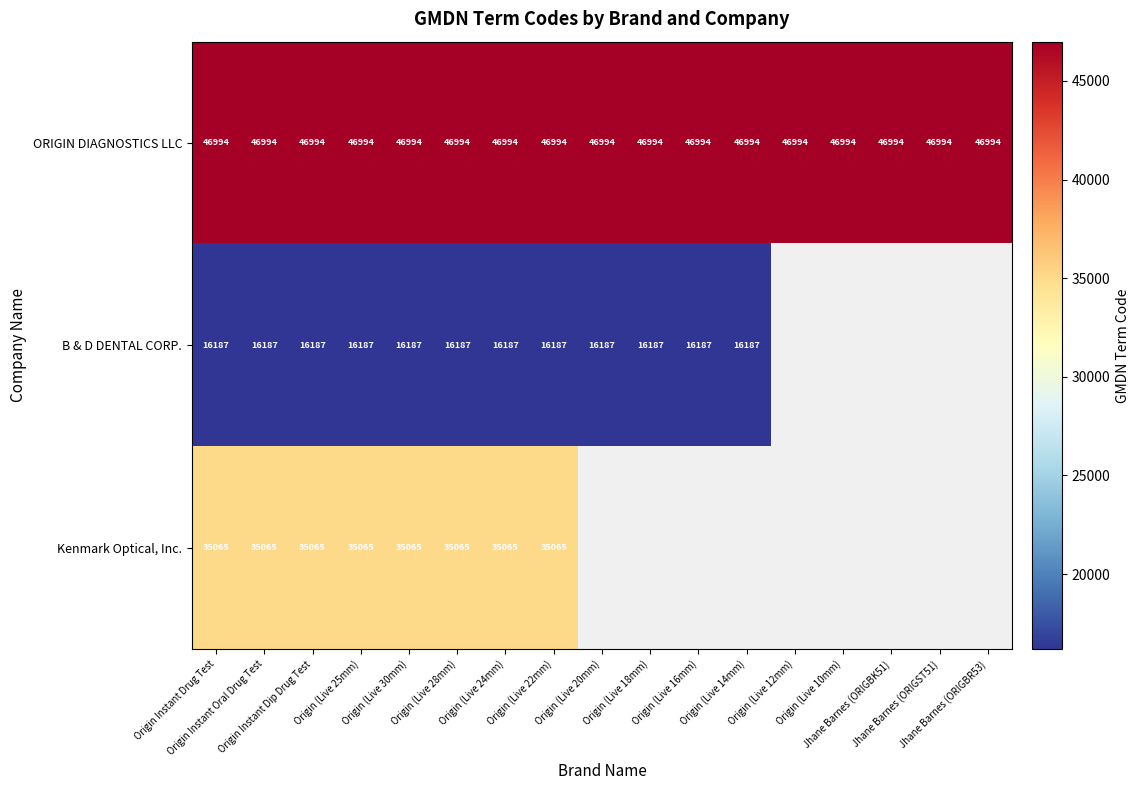

The value of ORIGIN DIAGNOSTICS LLC at Origin (Live 16mm) is 14975.3. True or false?

False